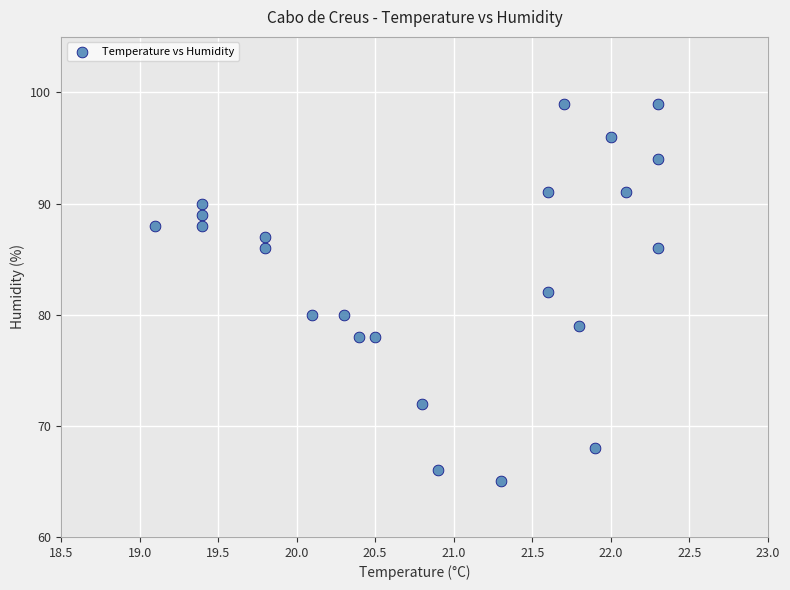

What is the range of Y values (max minus min)?

34